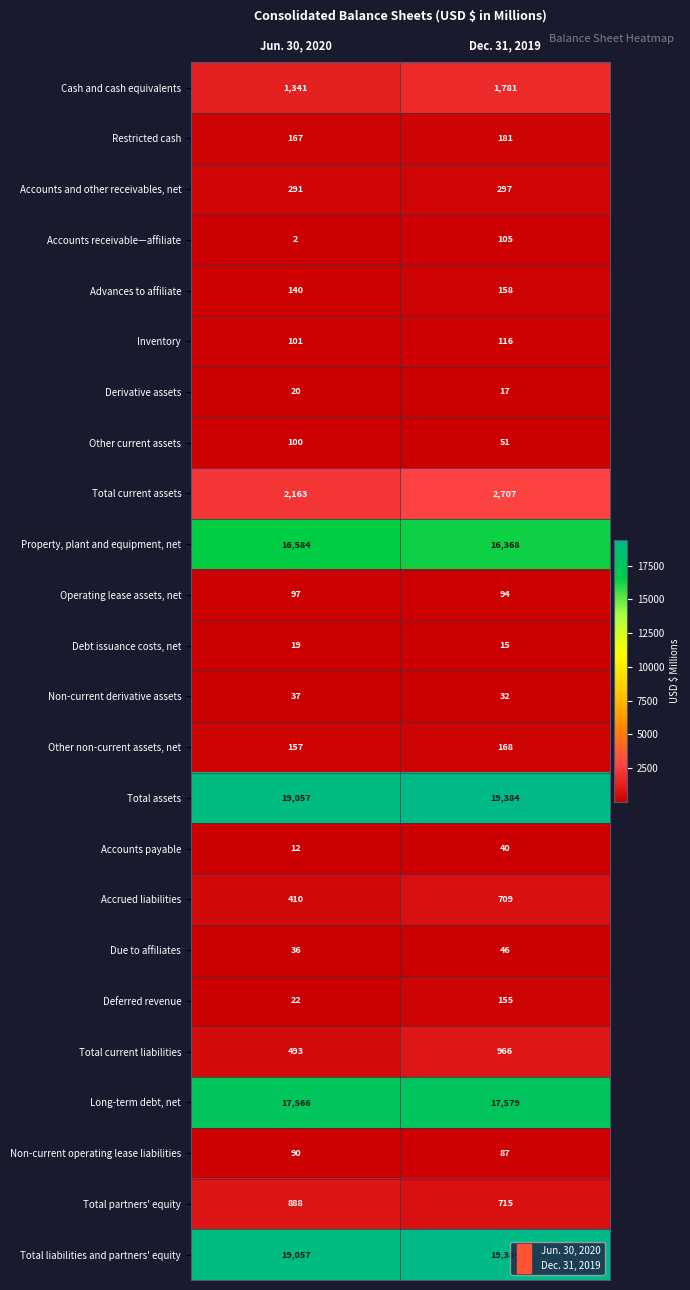

True or false: Accrued liabilities has a value of 436 at Dec. 31, 2019.

False